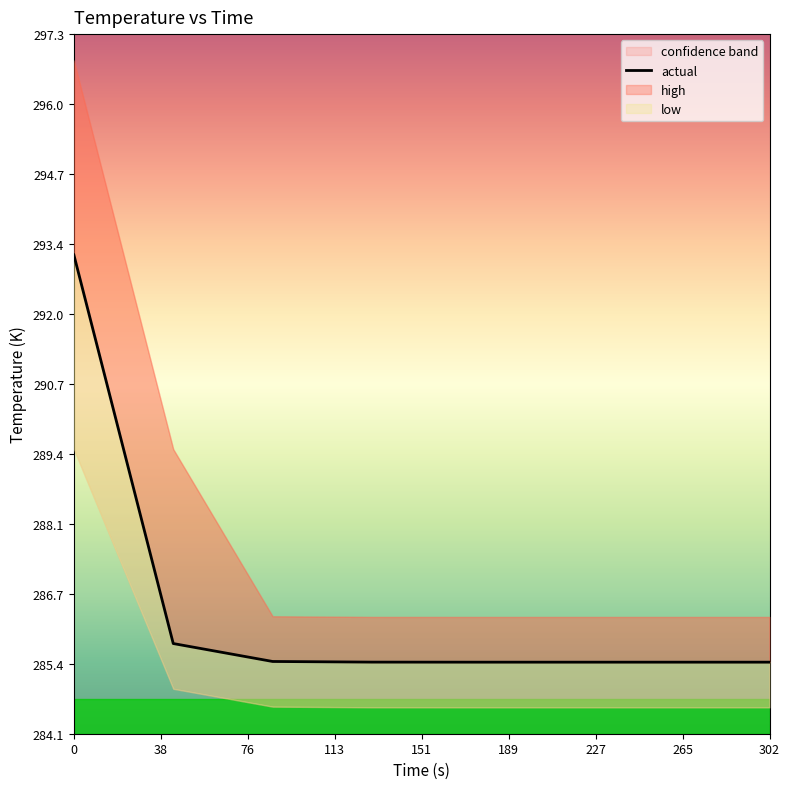

The value at 302 is 285.4. True or false?

True